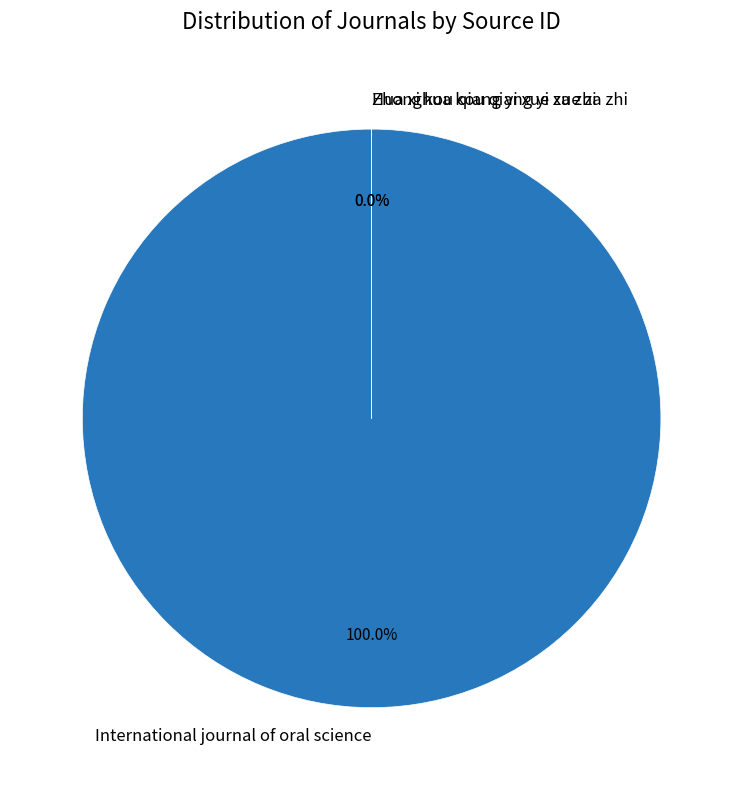

To the nearest percent, what portion does International journal of oral science represent?

100%